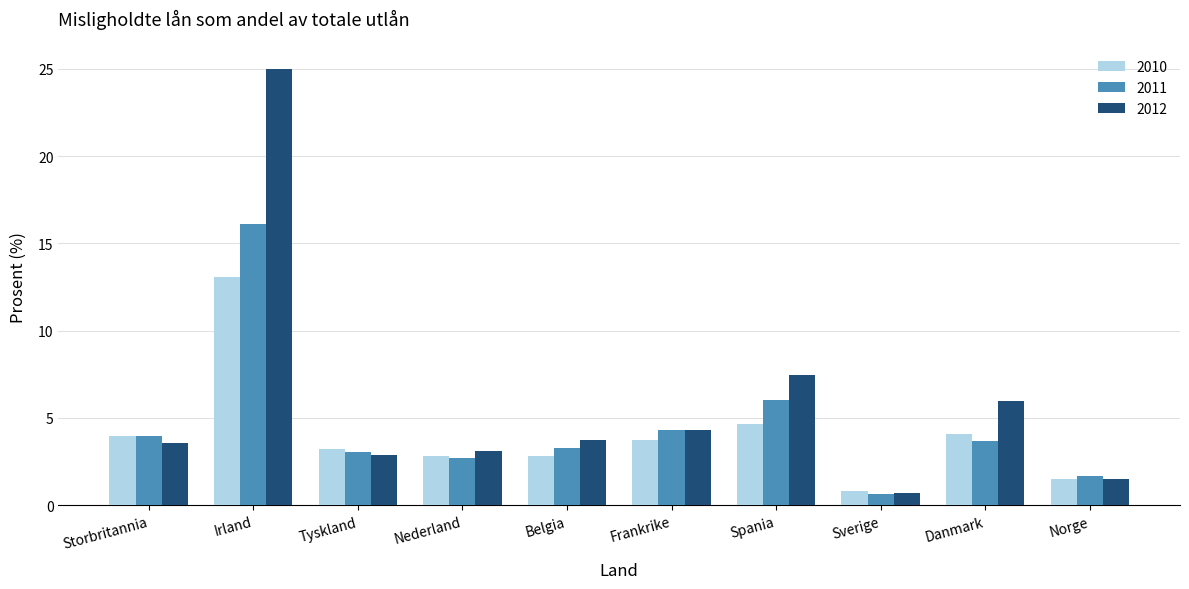

Read the 2011 value at Belgia.

3.3